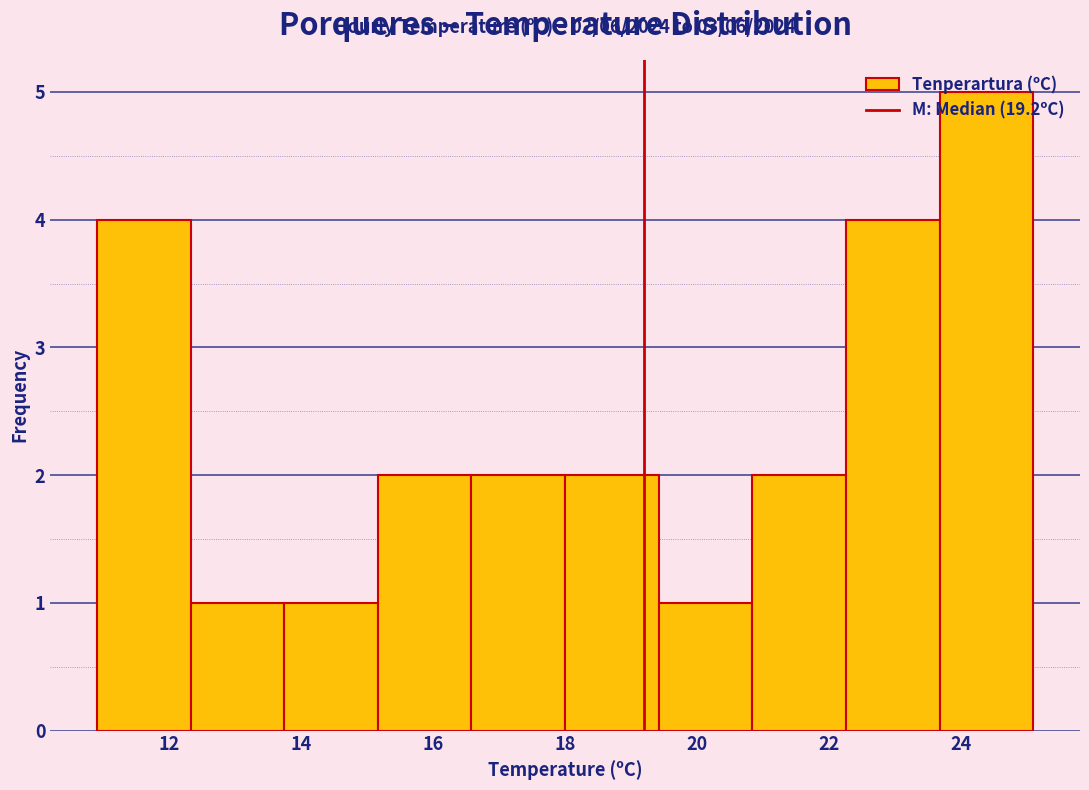

Over which range of the x-axis is the bar tallest?

23.68 to 25.10